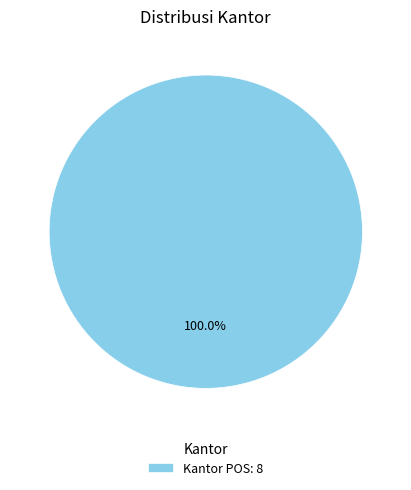

Rank the categories by value from highest to lowest.

Kantor POS: 8